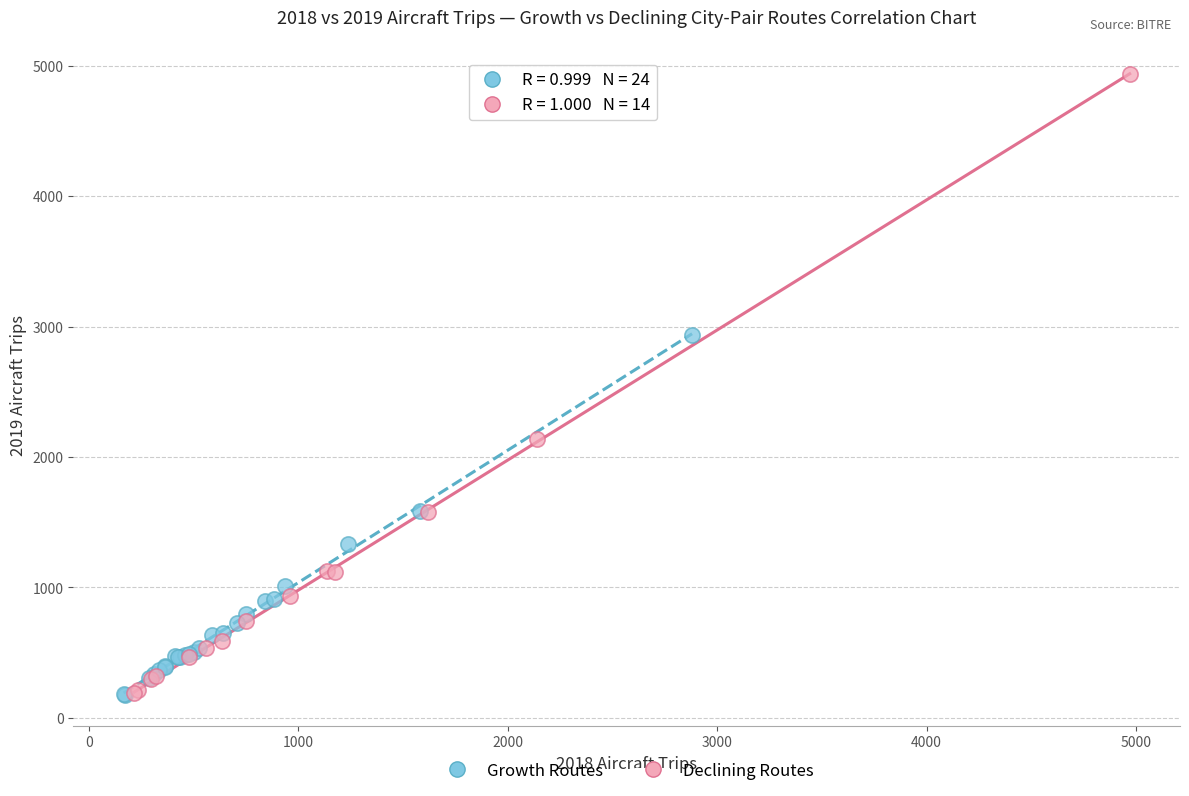

What are all the series names shown in the legend?

Growth Routes, Declining Routes